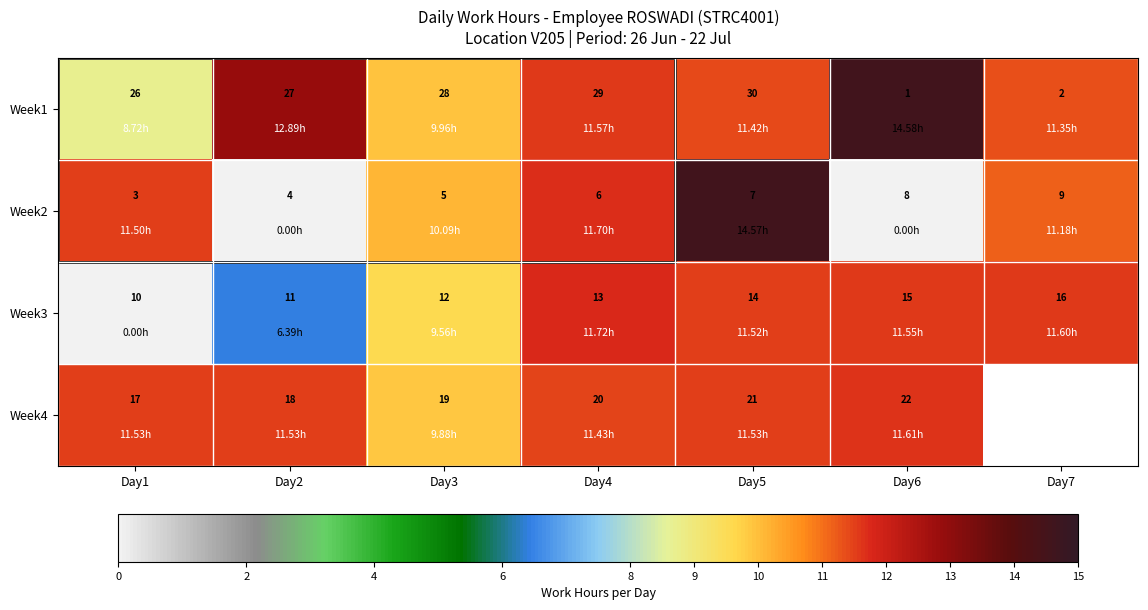

Is the value of Week4 at Day5 greater than the value of Week2 at Day4?

Yes